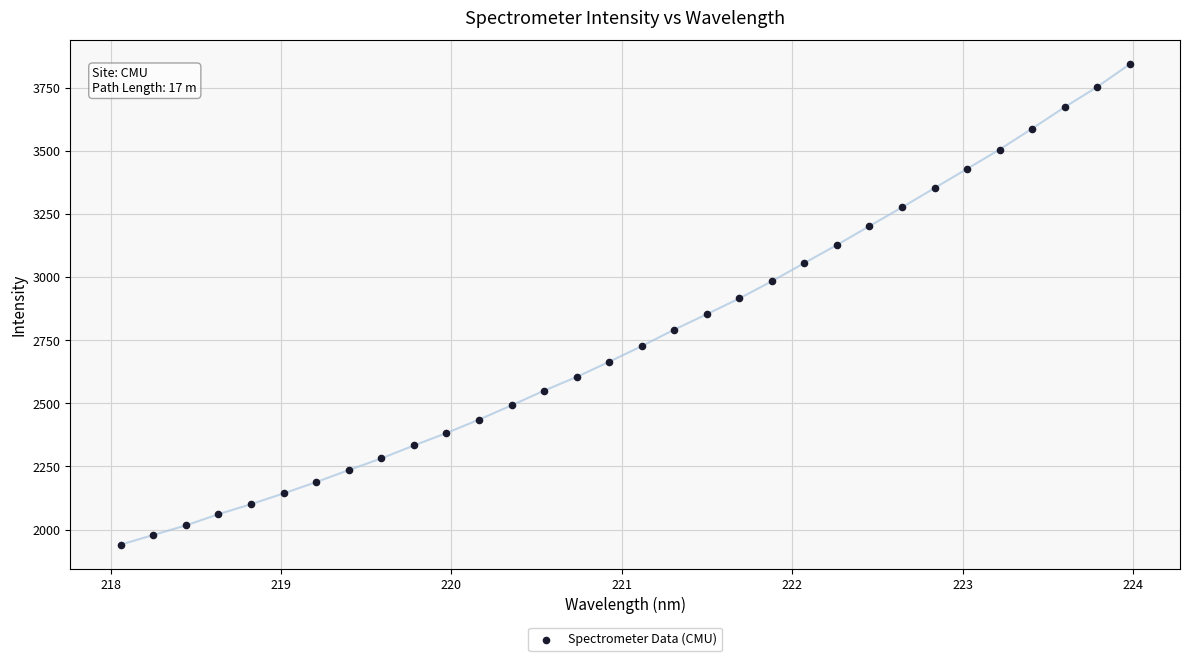

What is the range of X values (max minus min)?

5.9